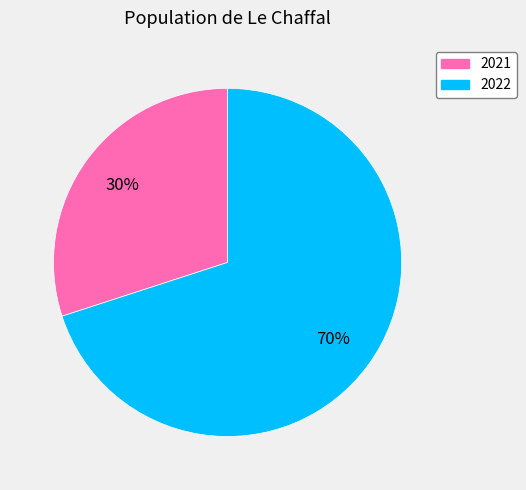

The 2021 slice represents 30% of the pie. True or false?

True